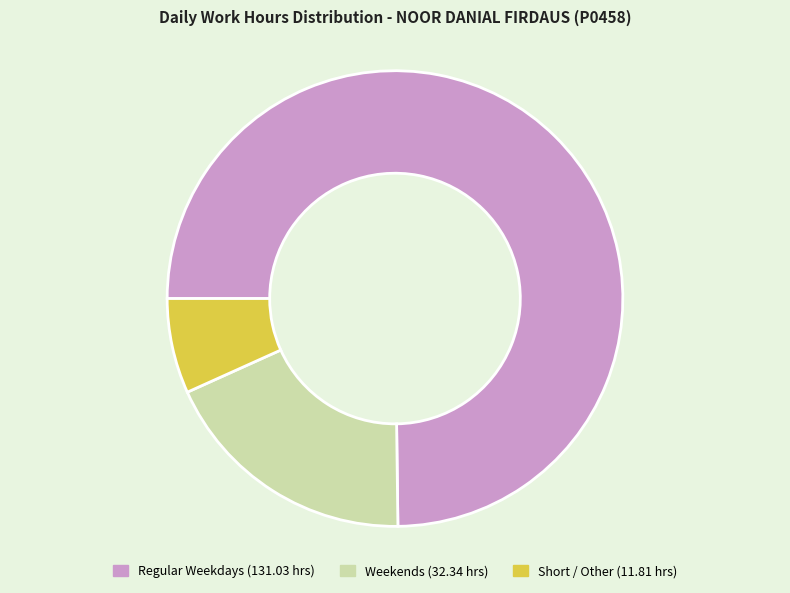

Does any single category account for the majority?

Yes